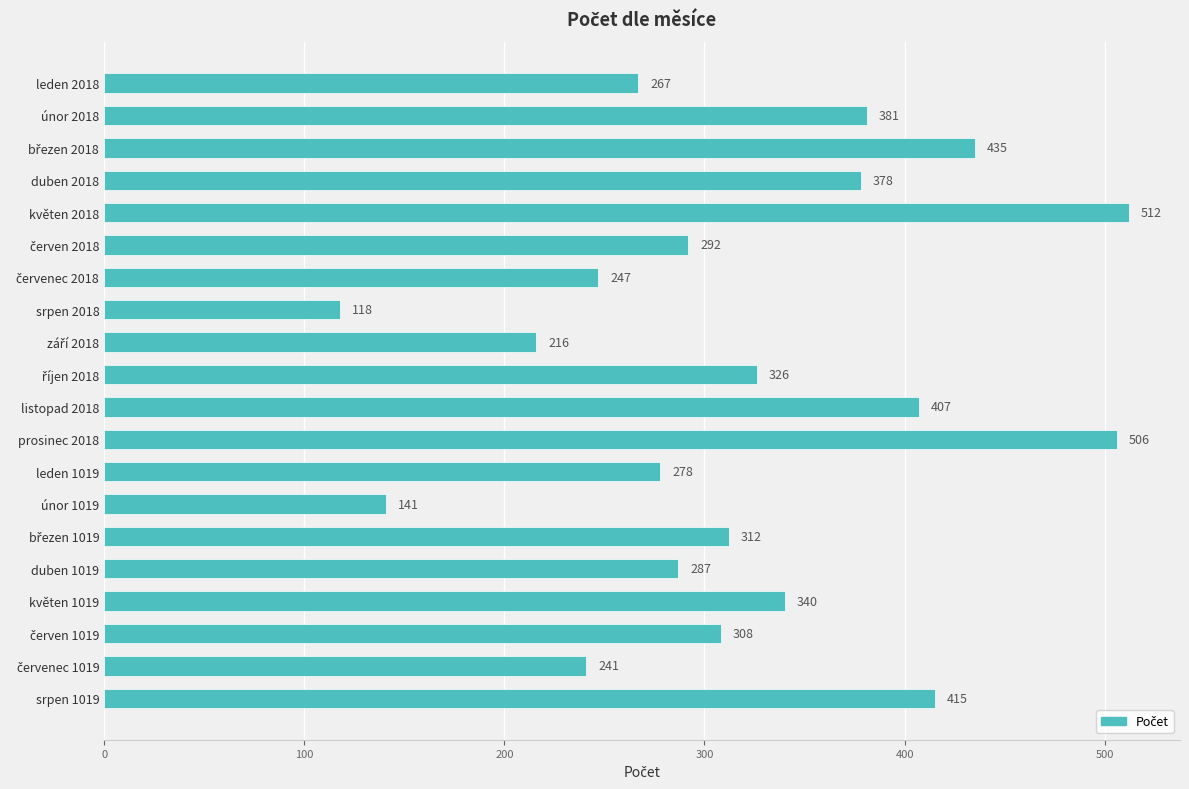

What is the difference between the second highest and second lowest values?

365